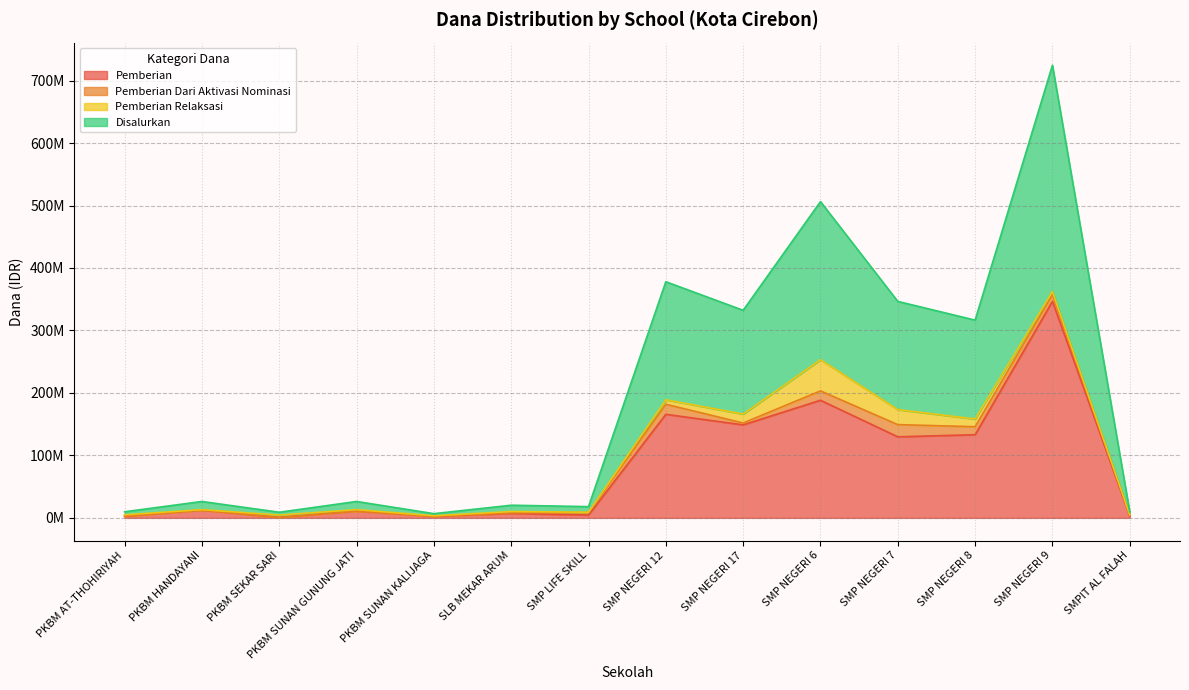

The value of Disalurkan at SMPIT AL FALAH is 4875000. True or false?

True